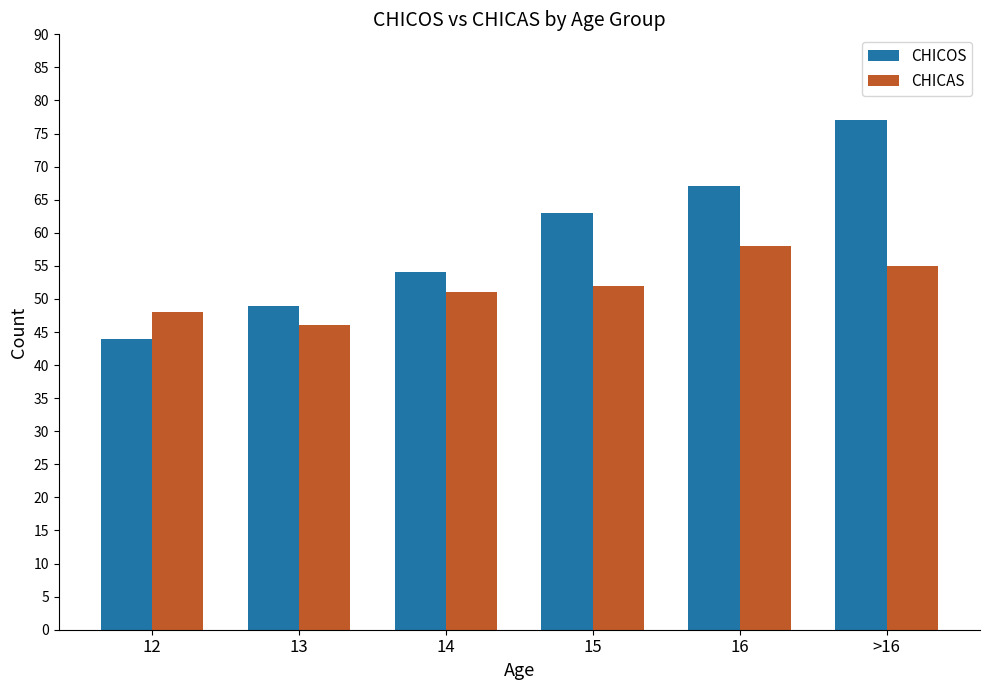

What is the difference between the maximum and second lowest values in the CHICAS series?

10